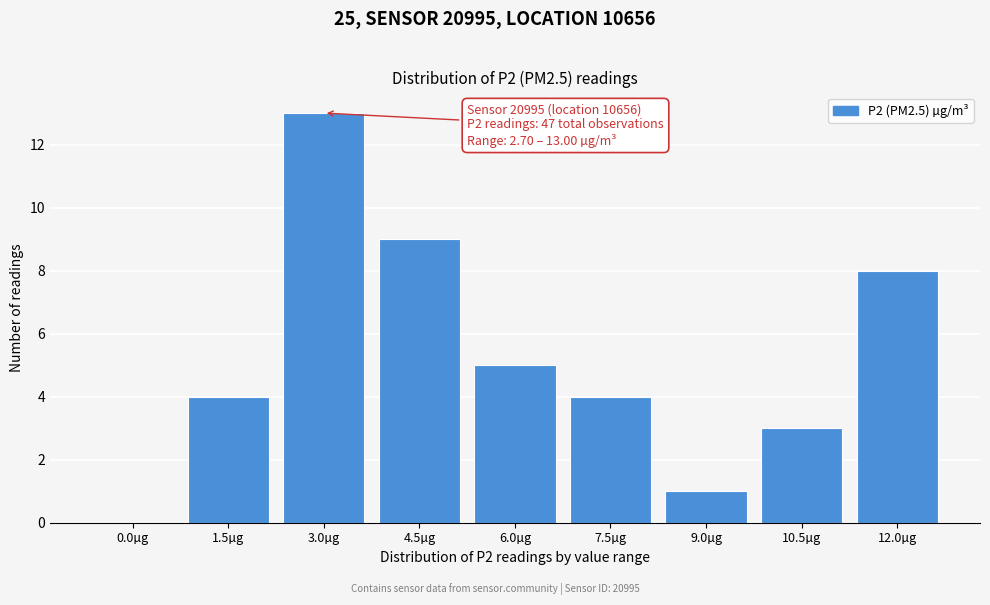

Reading left to right, list all the values displayed in this chart.

0.0µg=0	1.5µg=4	3.0µg=13	4.5µg=9	6.0µg=5	7.5µg=4	9.0µg=1	10.5µg=3	12.0µg=8